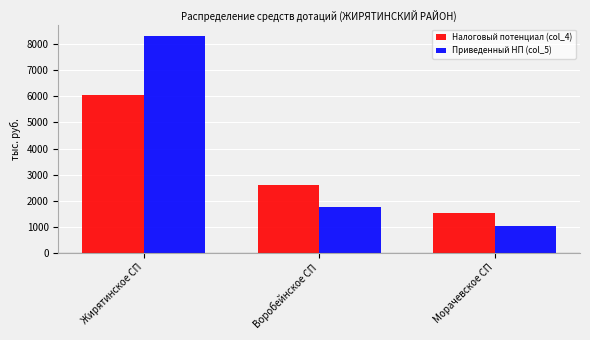

The value of Налоговый потенциал (col_4) at Воробейнское СП is 2612.8. True or false?

True